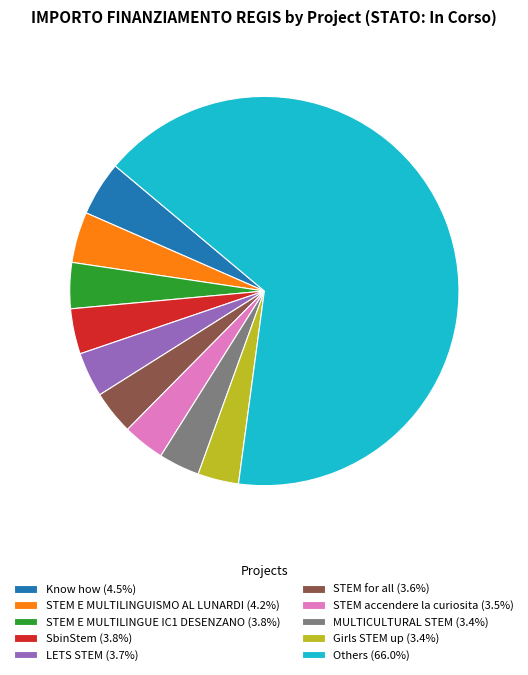

How many segments does this pie chart have?

10